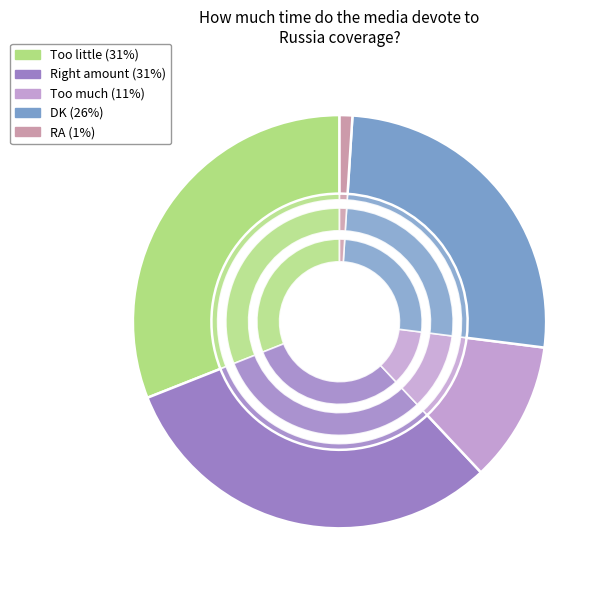

Which category has the smallest portion of the pie?

RA